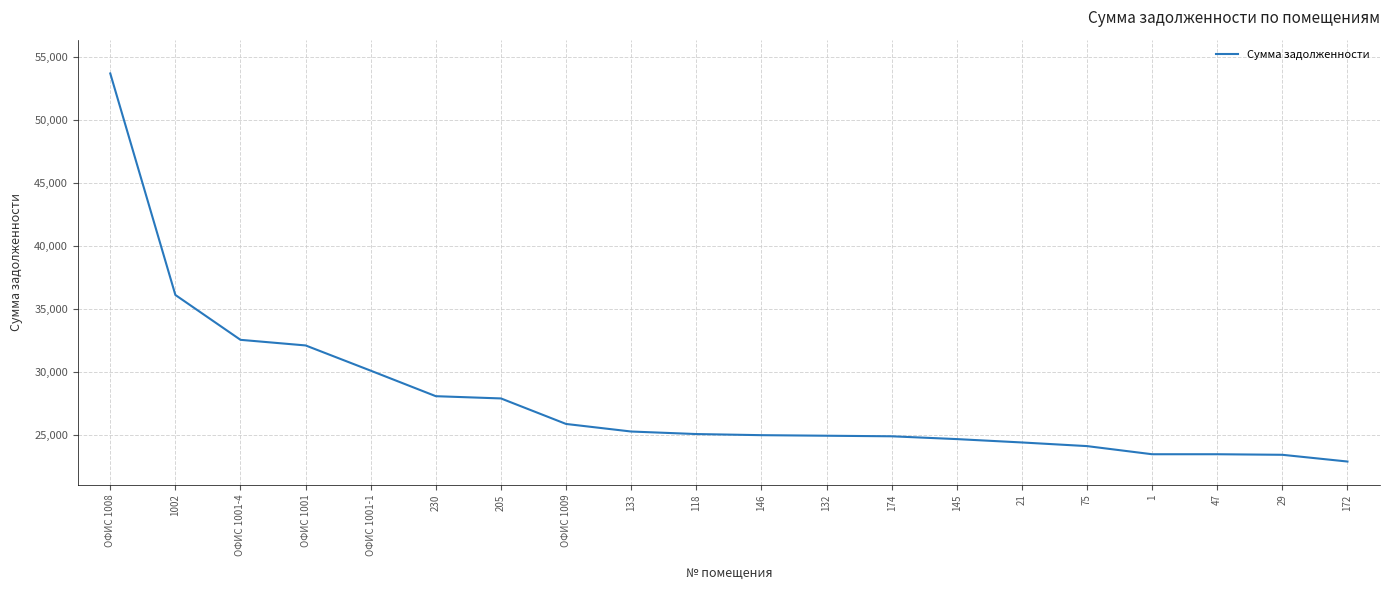

What is the approximate value at 145?

24641.7